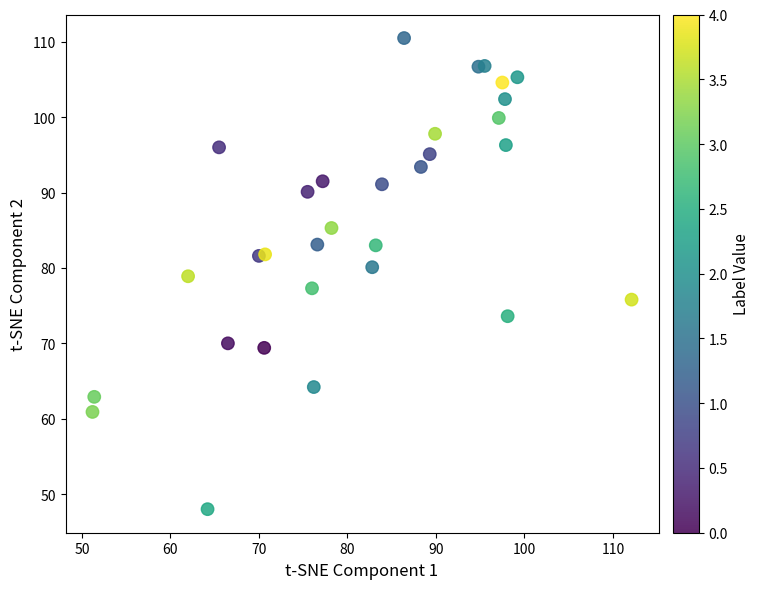

What is the range of X values (max minus min)?

60.9